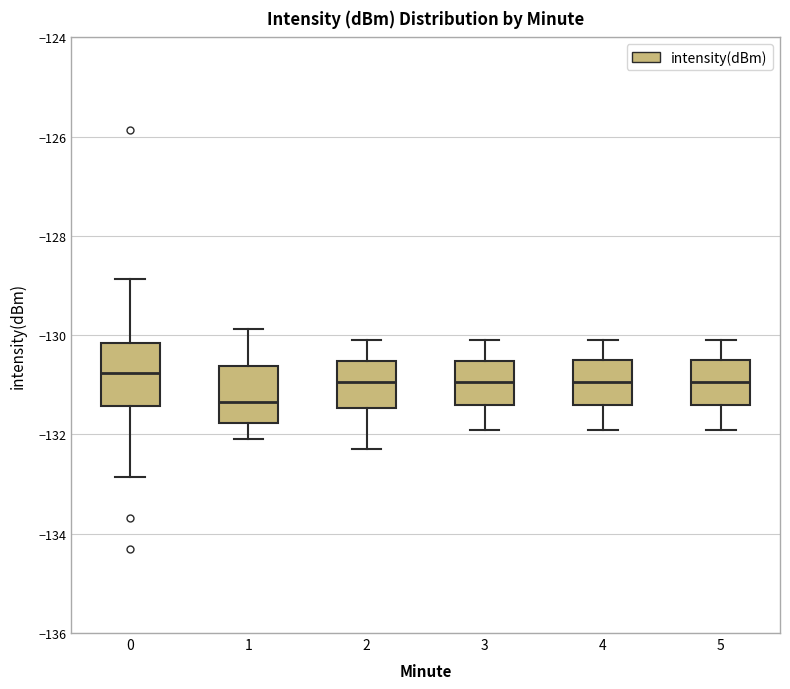

Where does the upper whisker of the box at x = 4 end on the y-axis? The values are not printed on the chart, so give them approximately, as read against the axis.

-130.0